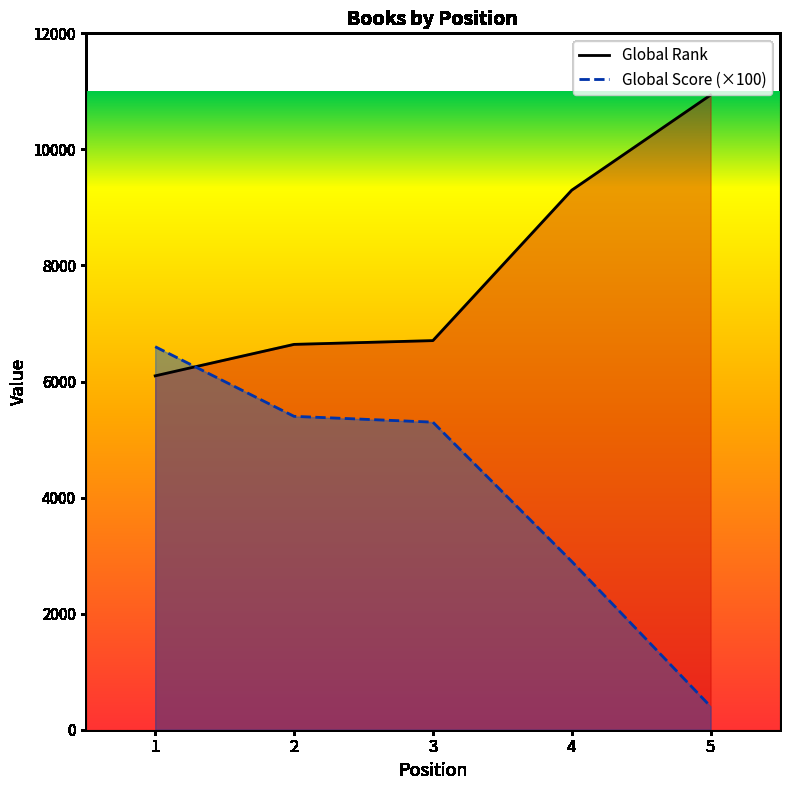

At which category is the sum across all series the highest?

1